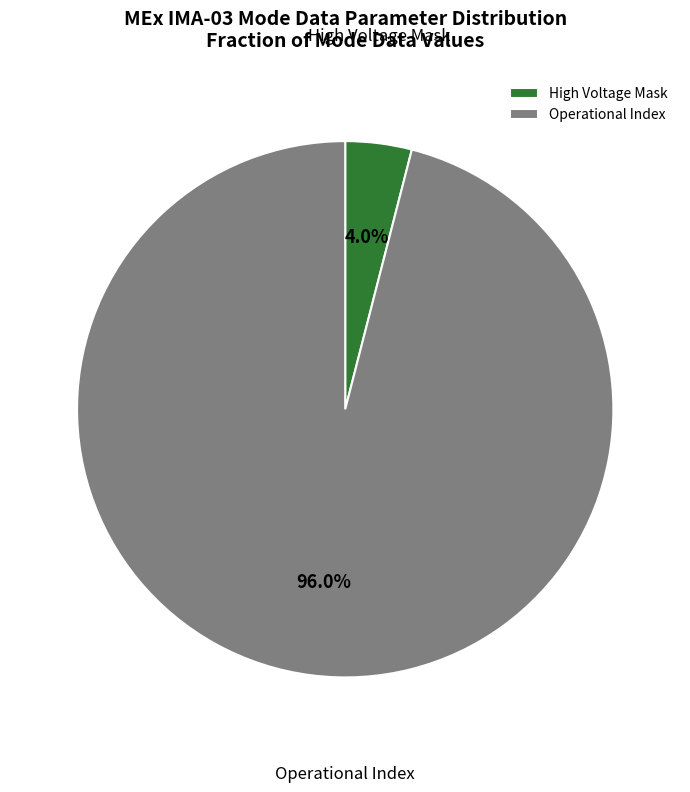

To the nearest percent, what is the combined percentage of Operational Index and High Voltage Mask?

100%